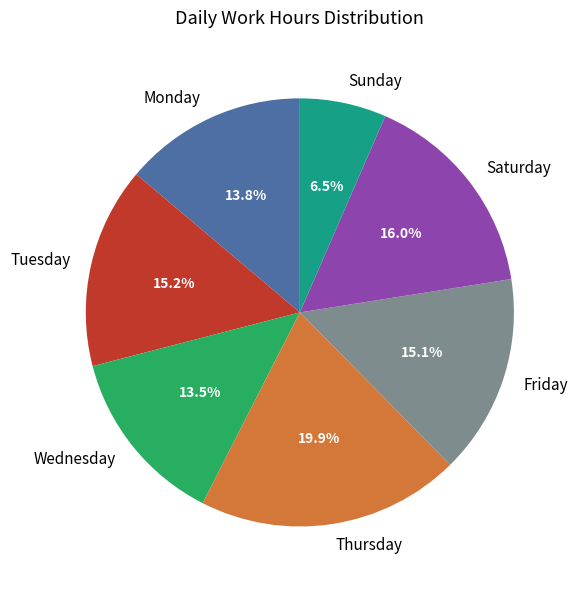

Does Friday represent more than half of the total?

No